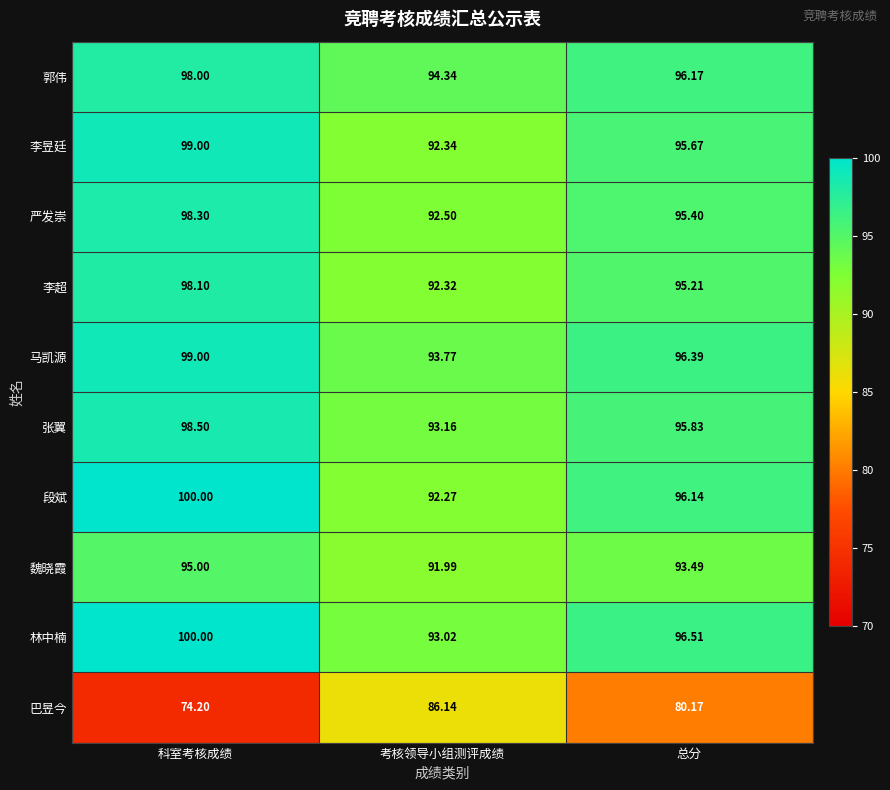

What is the total value across all series at 考核领导小组测评成绩?

921.9